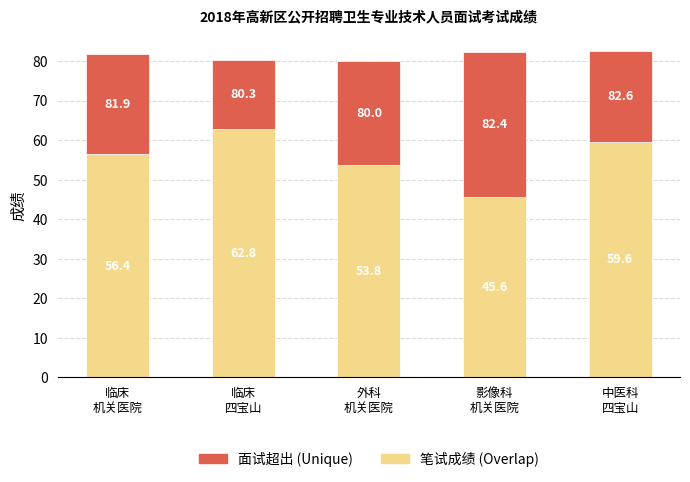

Does the chart contain stacked bars?

Yes